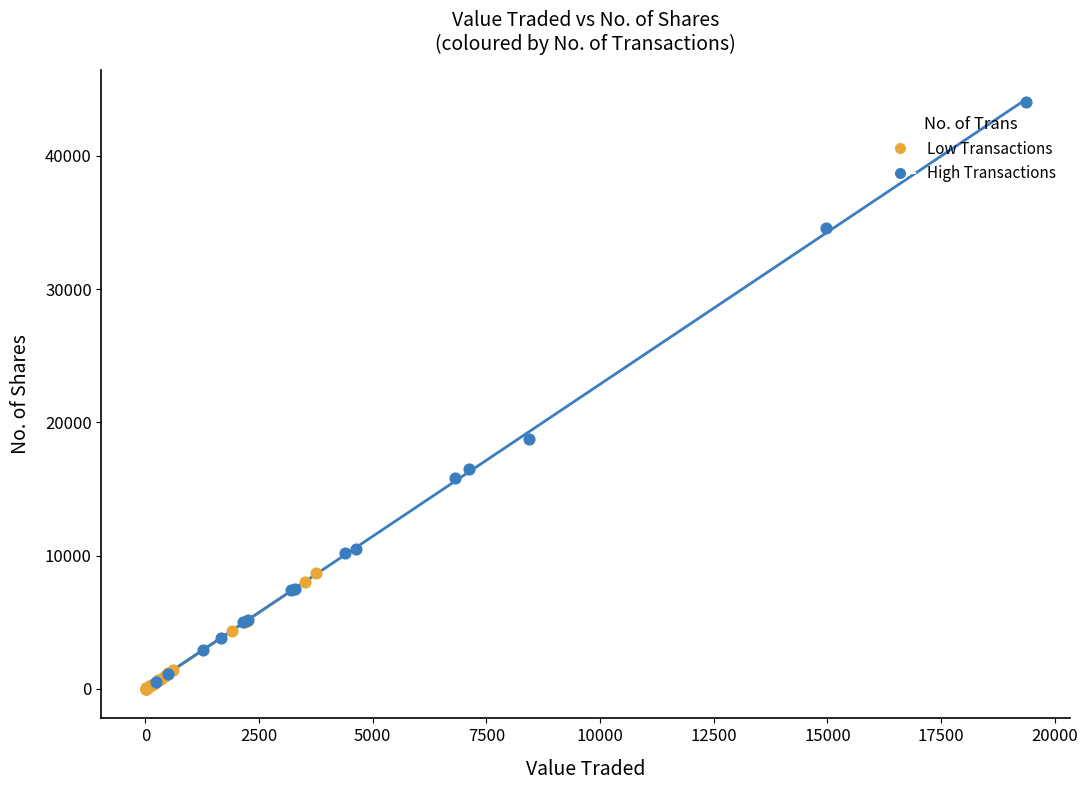

Which series has the widest spread of Y values?

High Transactions